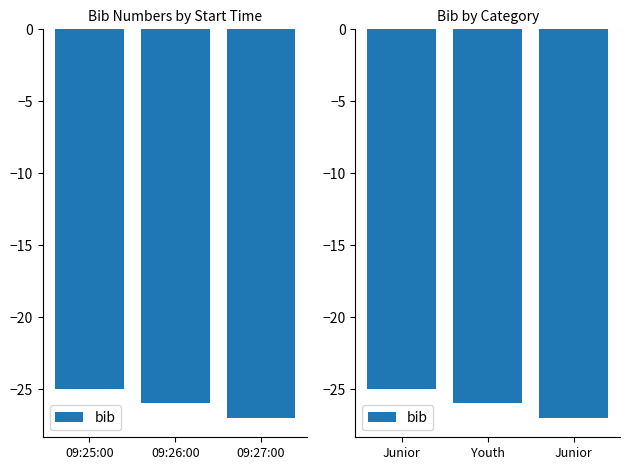

Count the number of data series in this chart.

1